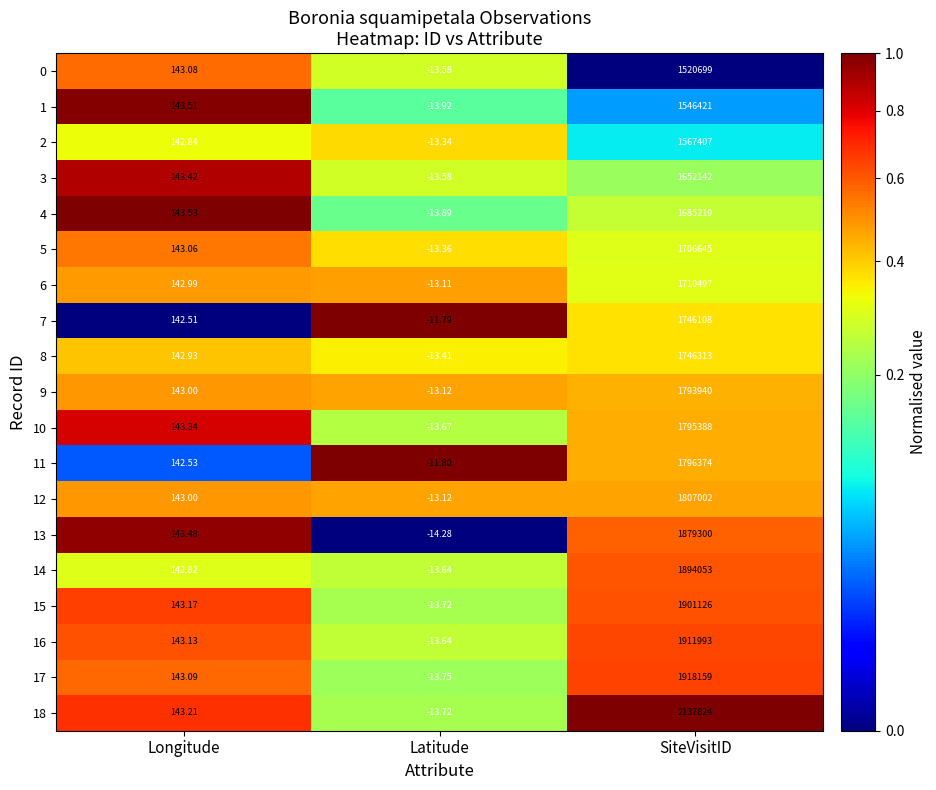

Rank the categories by 0 value from lowest to highest.

Latitude, Longitude, SiteVisitID